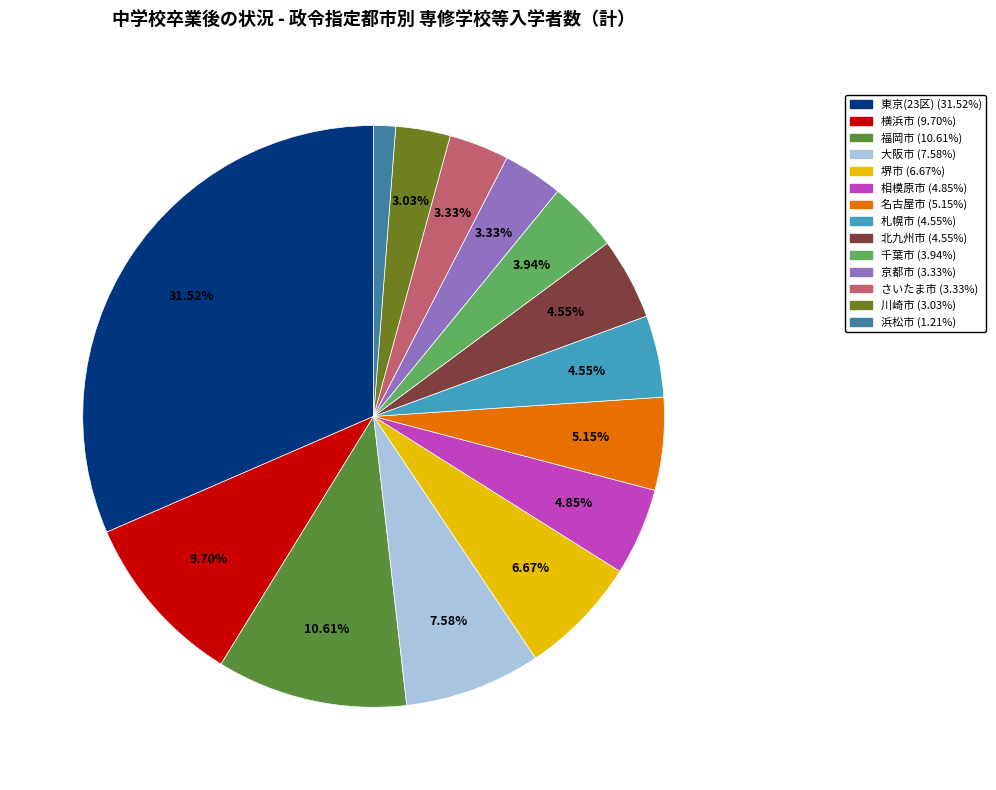

The 福岡市 slice represents 11% of the pie. True or false?

True